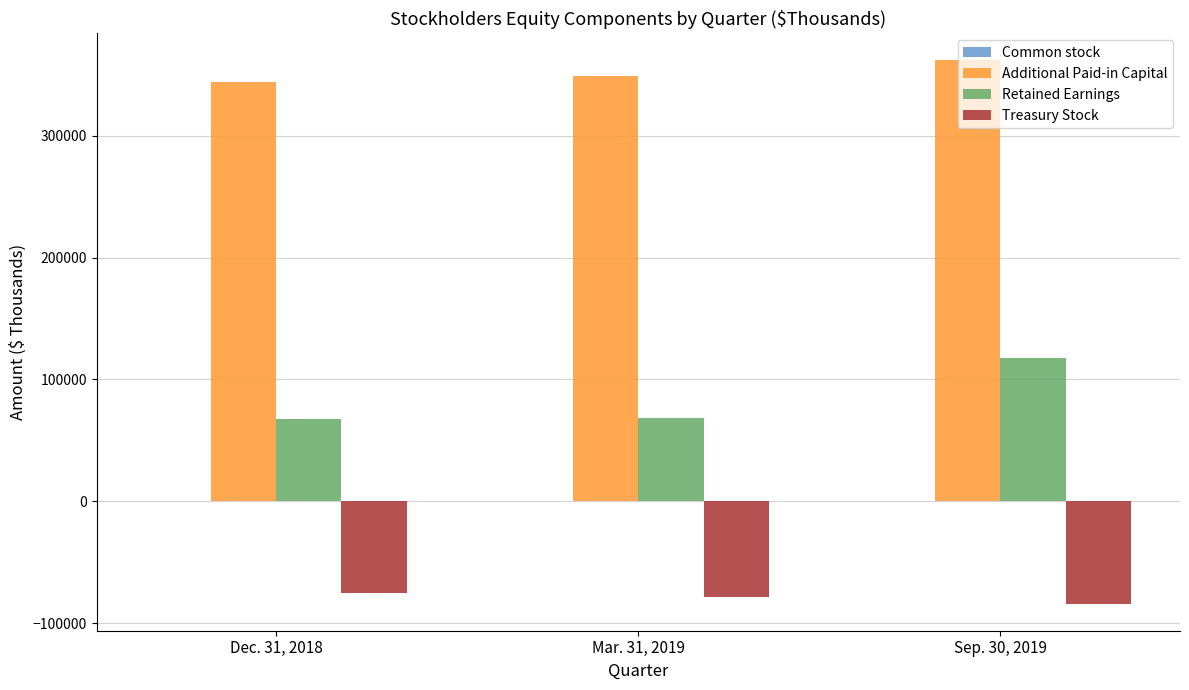

Which label corresponds to the largest value in the chart?

Sep. 30, 2019